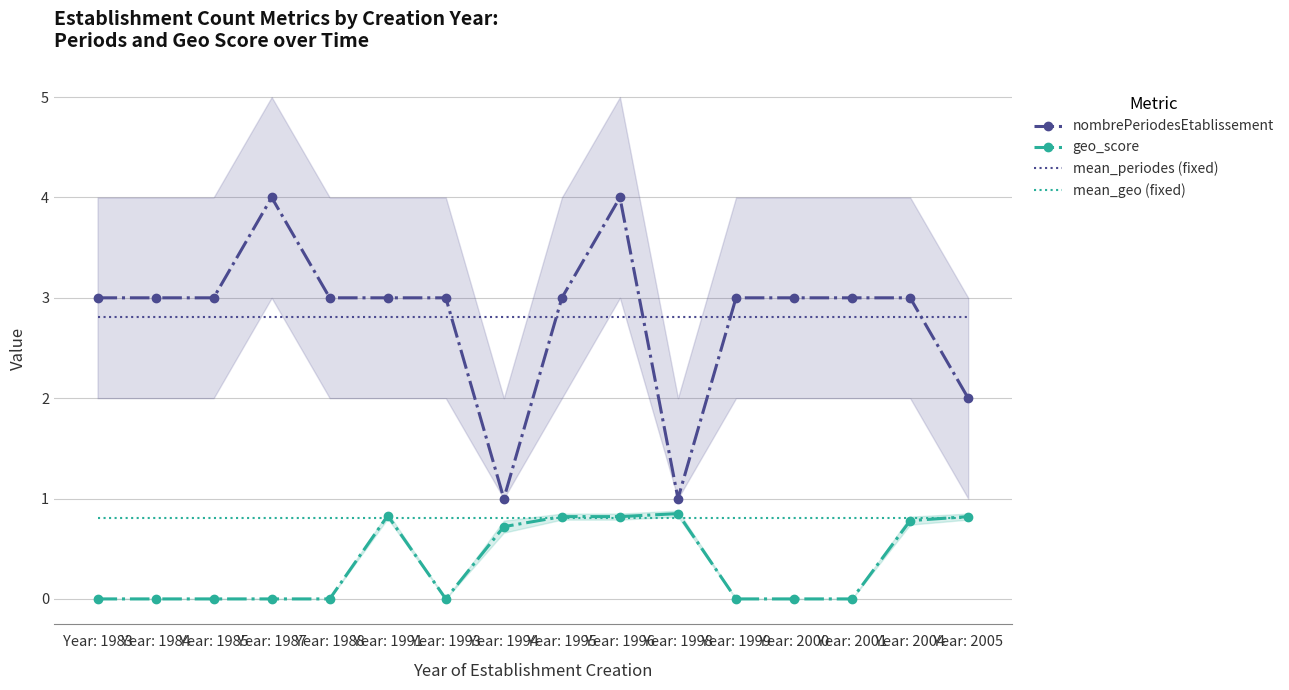

What is the total value across all series at Year: 1984?

6.6